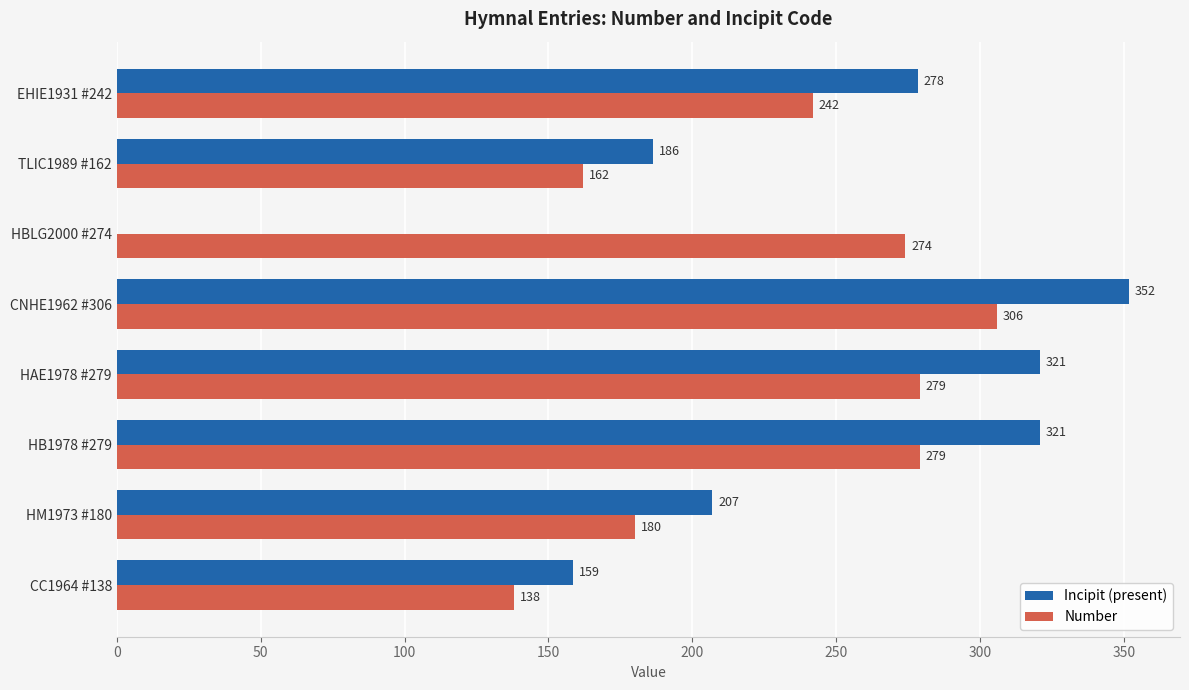

At which category does the chart reach its peak across all series?

CNHE1962 #306